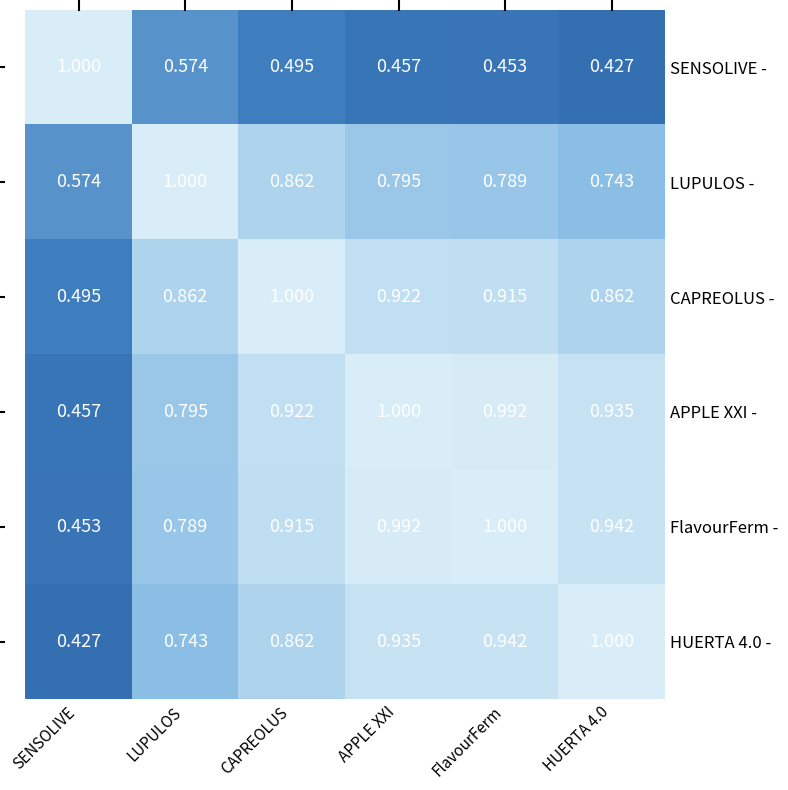

At which category is the sum across all series the highest?

APPLE XXI